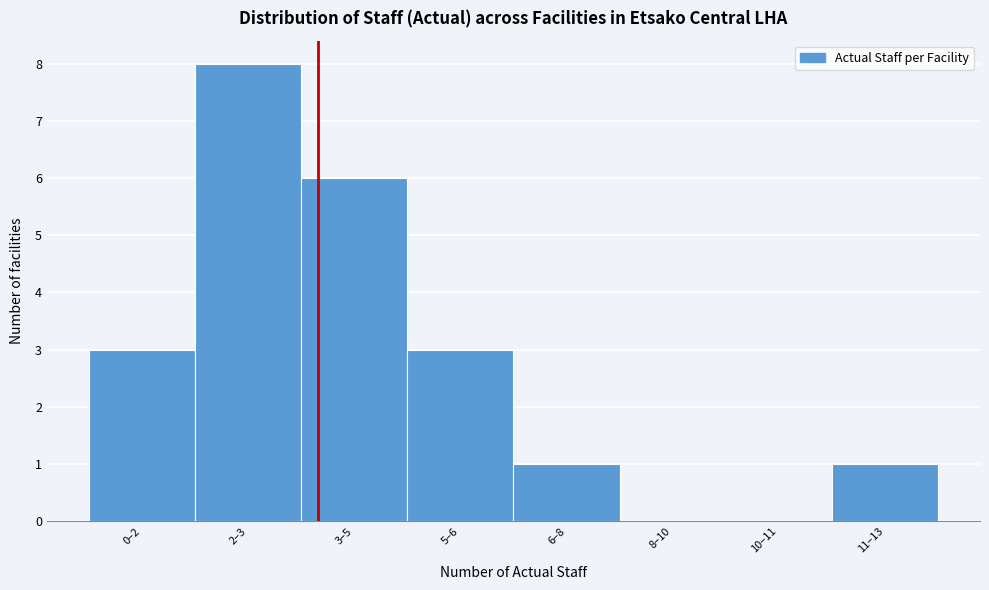

Reading left to right, transcribe all the data shown in this chart.

0–2=3	2–3=8	3–5=6	5–6=3	6–8=1	8–10=0	10–11=0	11–13=1